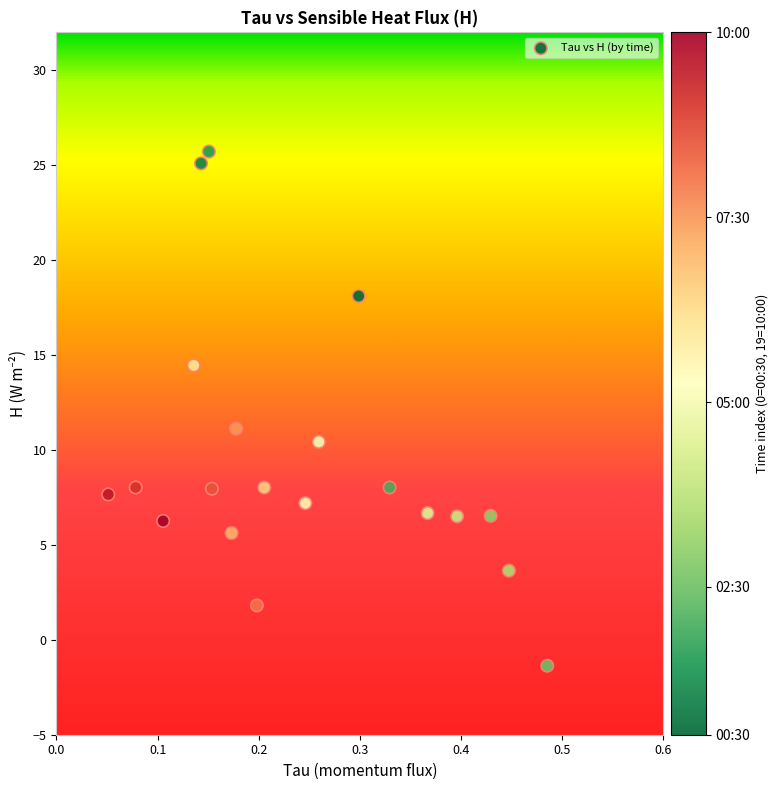

What Y value in the scatter plot is closest to 12?

11.1